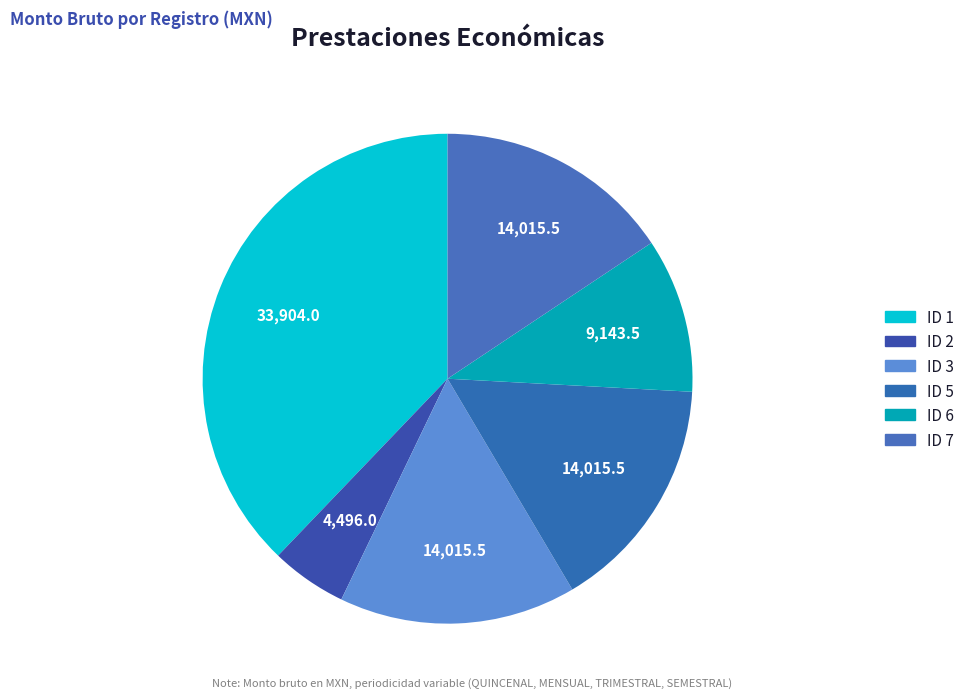

Count the number of slices in the pie.

6